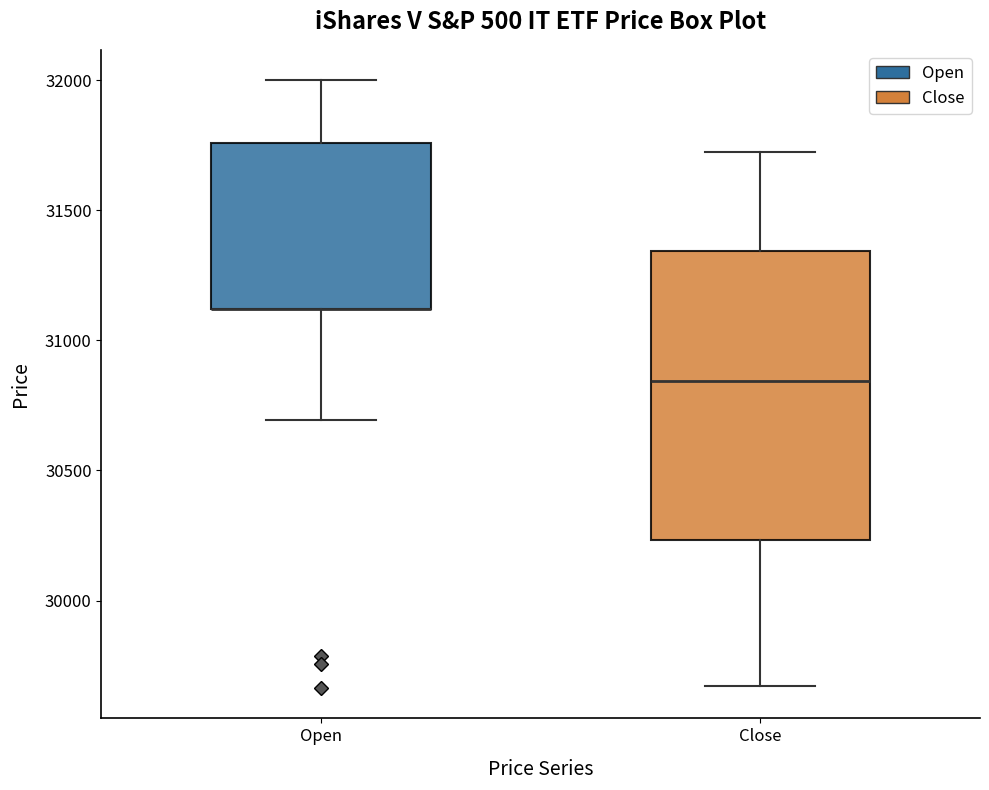

Reading left to right, transcribe this box plot: for each box, give where its median line is, the range the box spans, and where its two whiskers end, as read against the y-axis. The values are not printed on the chart, so give them approximately, as read against the axis.

Open: median 31100 (drawn on the box's lower edge), box 31100 to 31750, whiskers 30700 to 32000
Close: median 30850, box 30250 to 31350, whiskers 29650 to 31700